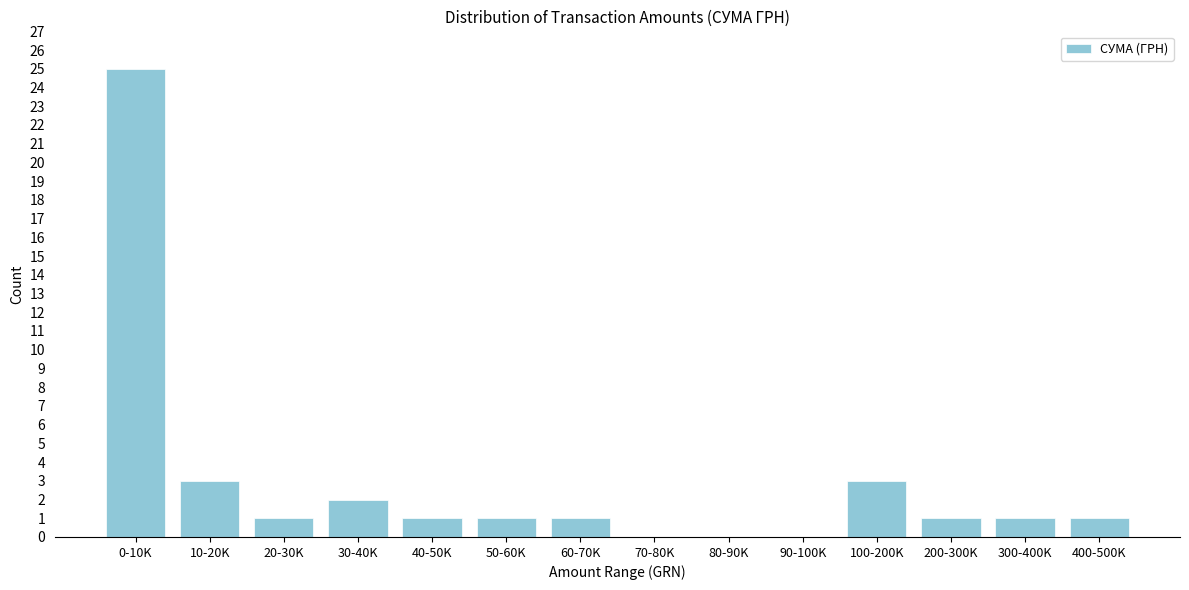

Reading left to right, list all the values displayed in this chart.

0-10K=25	10-20K=3	20-30K=1	30-40K=2	40-50K=1	50-60K=1	60-70K=1	70-80K=0	80-90K=0	90-100K=0	100-200K=3	200-300K=1	300-400K=1	400-500K=1